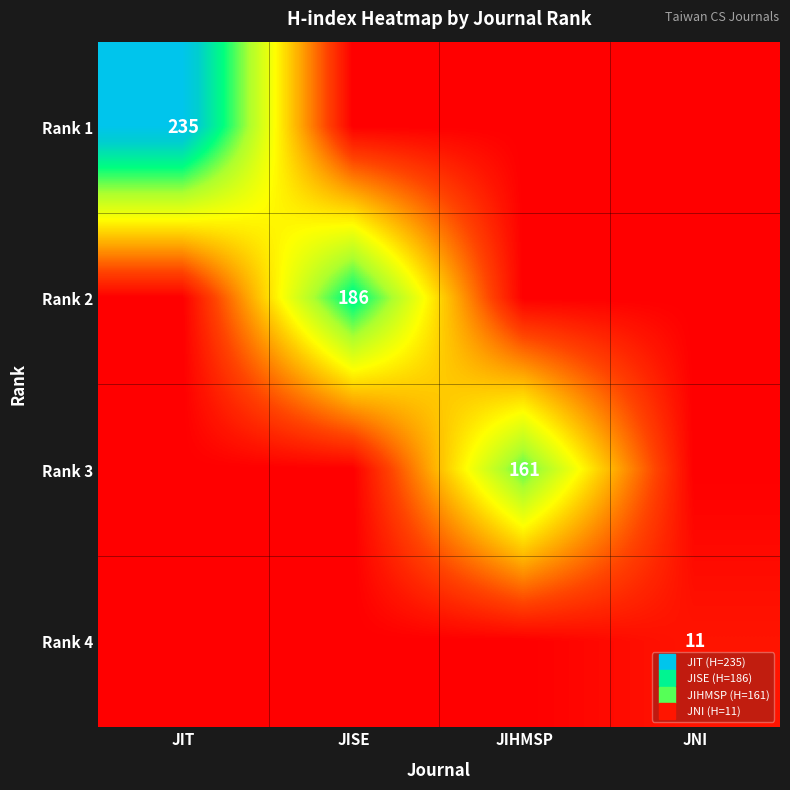

Rank the series at JISE from lowest to highest value.

Rank 1, Rank 3, Rank 4, Rank 2